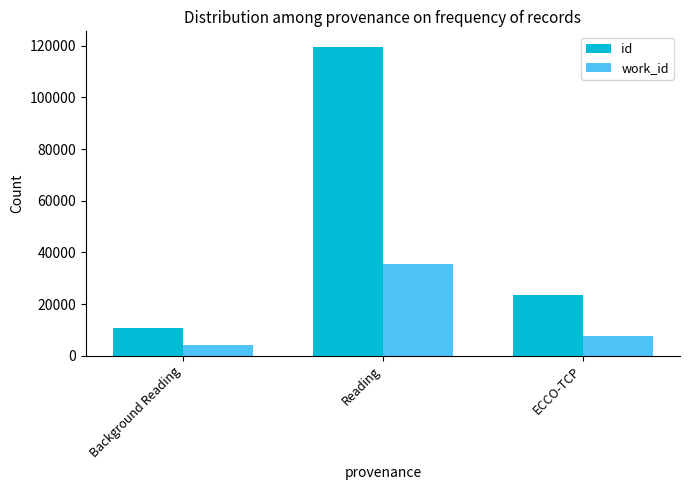

Between Reading and ECCO-TCP, which series saw the biggest shift?

id